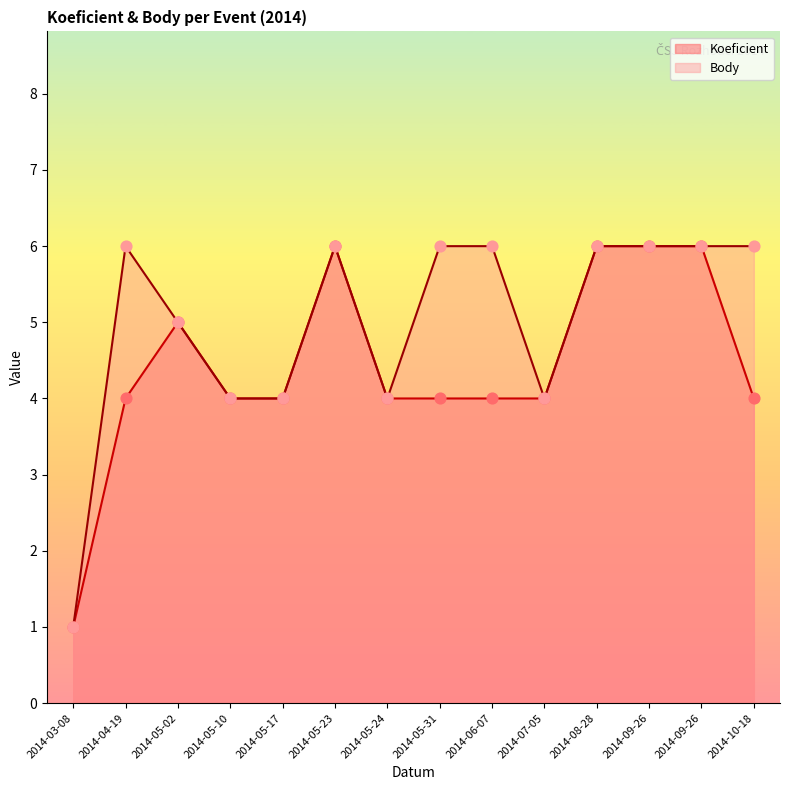

Which series has the largest total across all categories?

Body